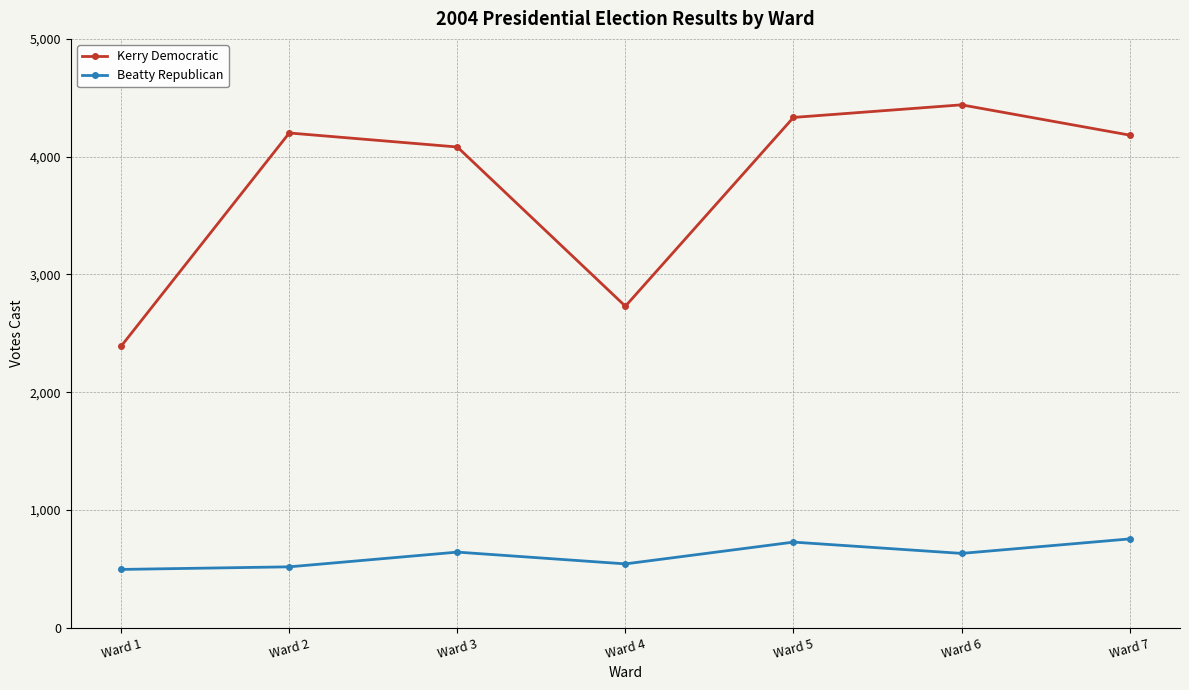

What is the value of the Kerry Democratic point at the 5th from the left?

4333